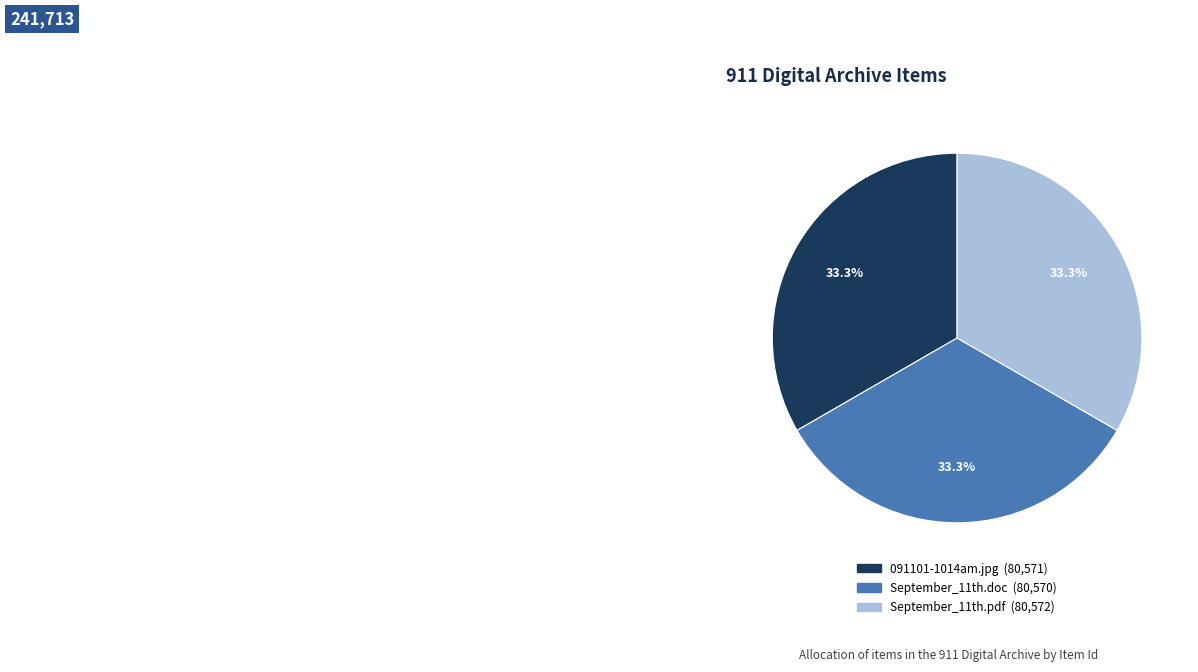

What percentage do September_11th.pdf and 091101-1014am.jpg together represent?

66.7%